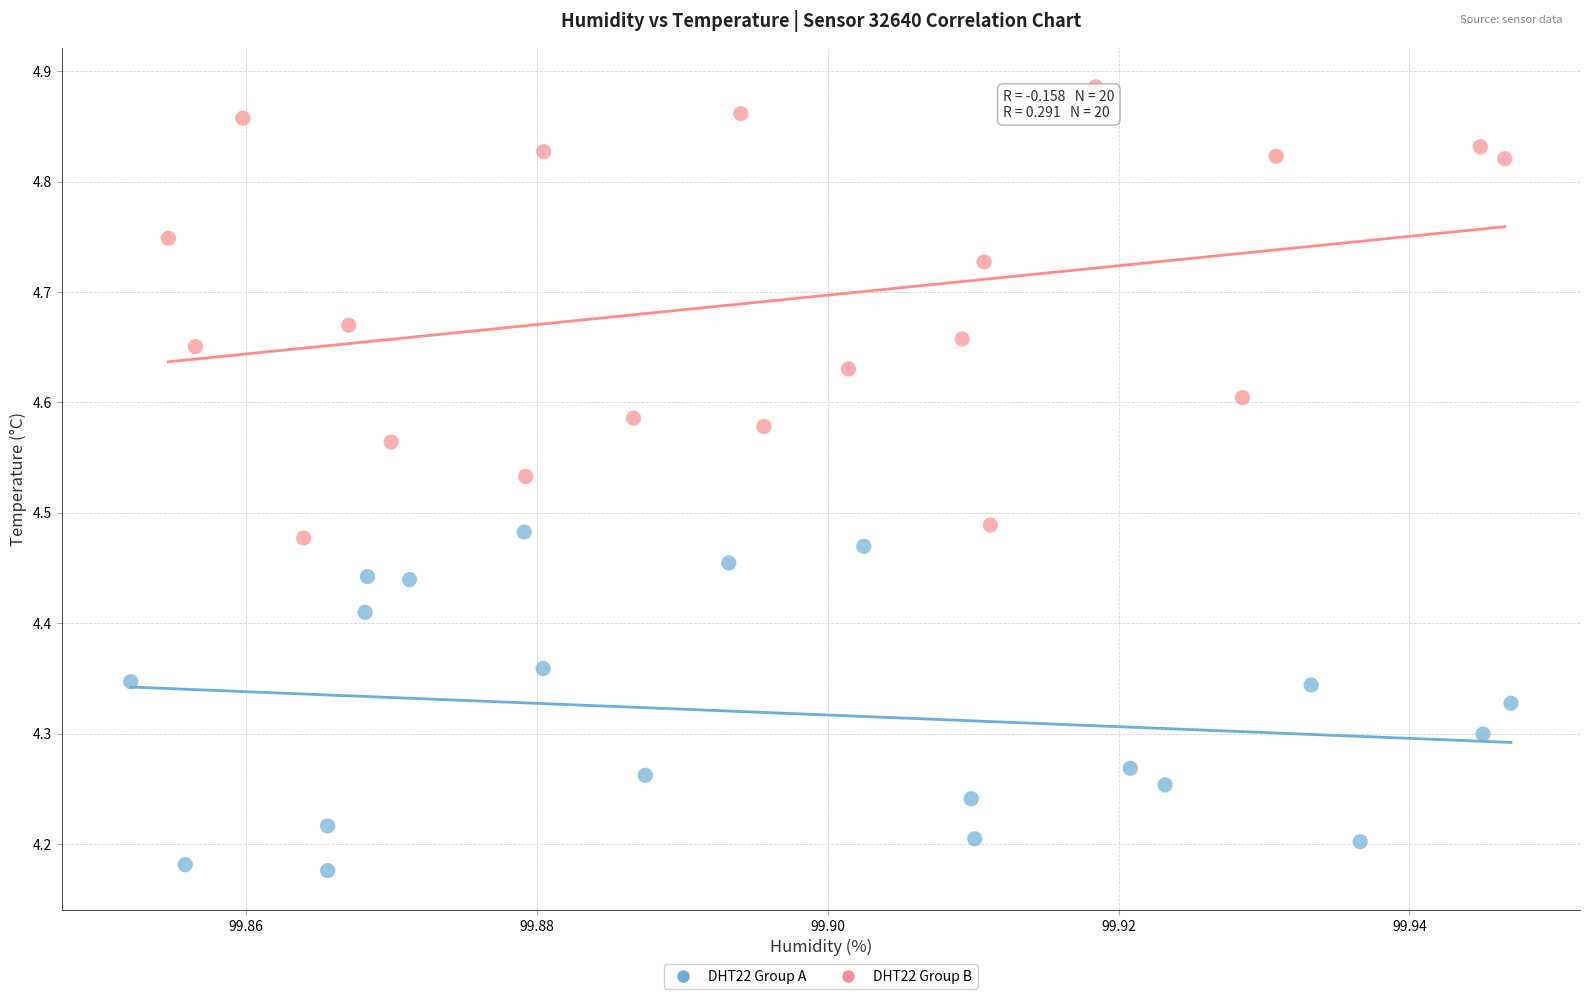

Which series reaches the maximum Y coordinate?

DHT22 Group B